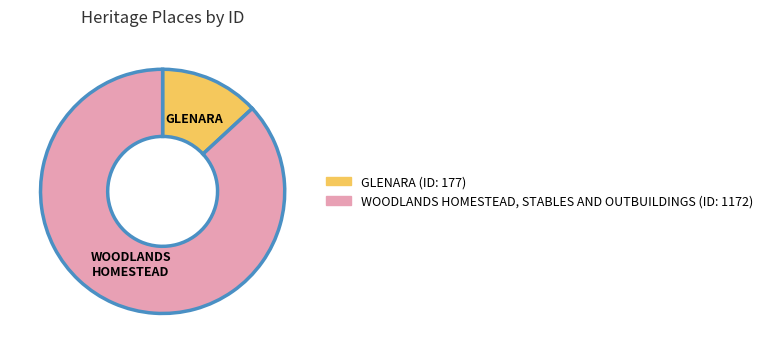

Does any single category account for the majority?

Yes